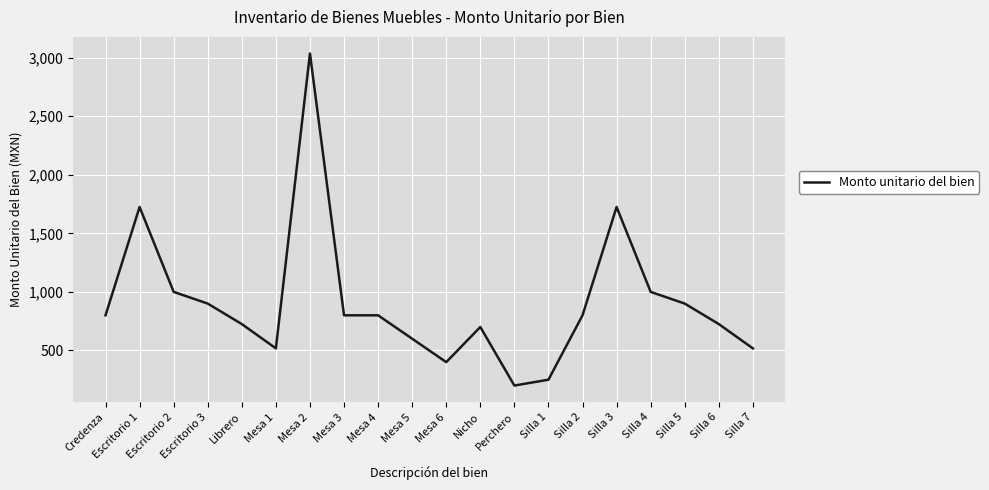

Read the value at Silla 1.

250.0